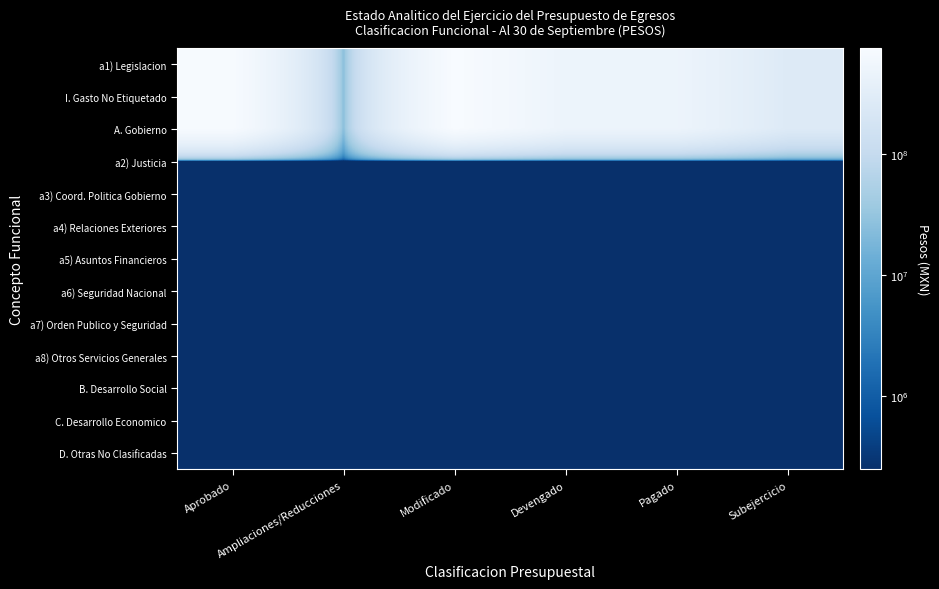

Which has a higher value, Aprobado or Devengado?

Aprobado